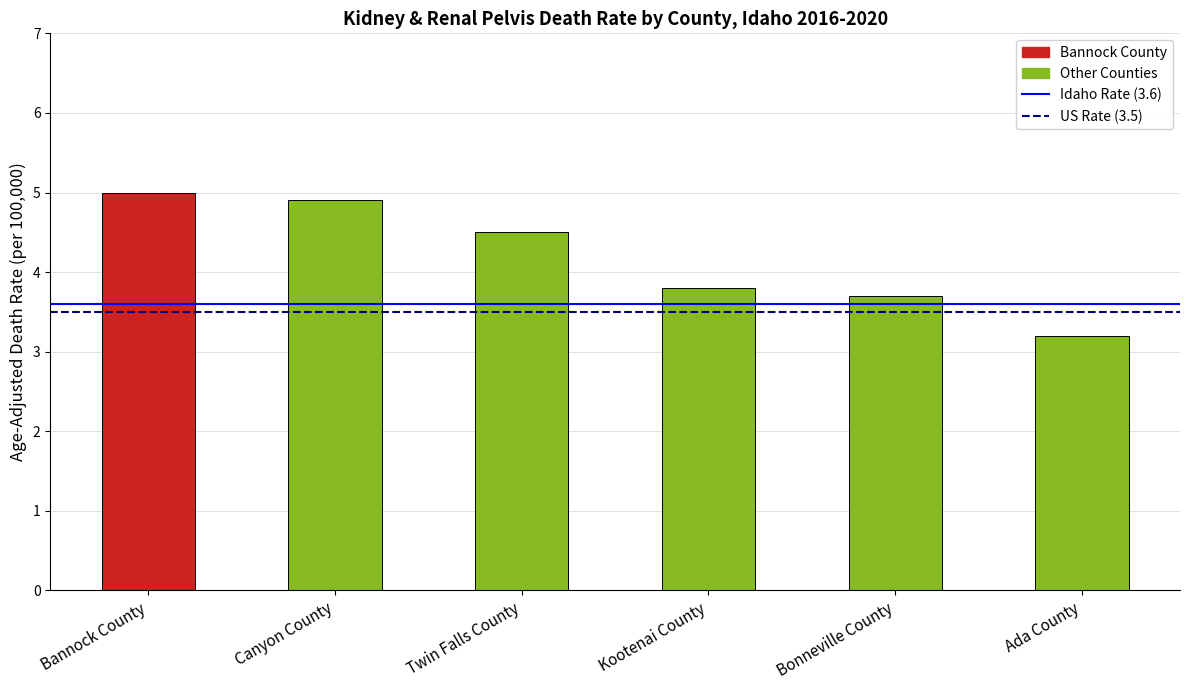

How many data points does each series have?

6